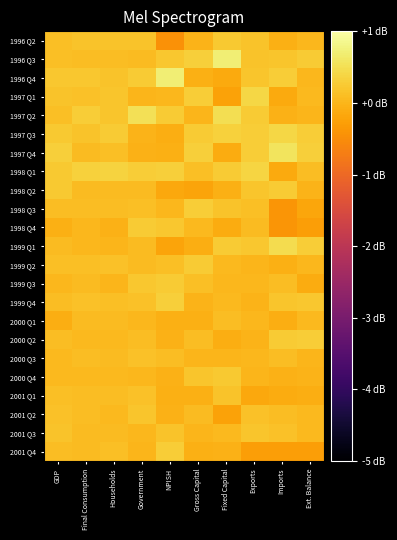

What is the total value across all series at Fixed Capital?

2.1